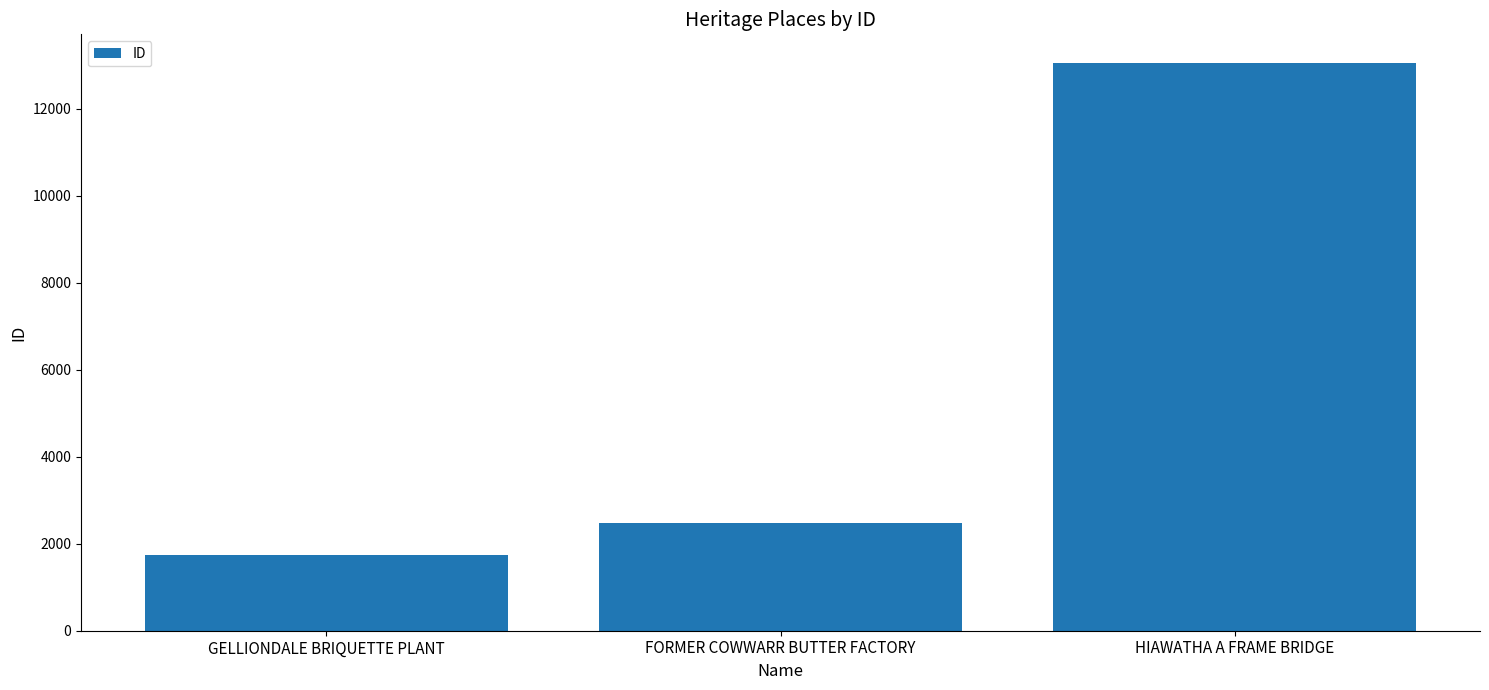

How many data points does each series have?

3